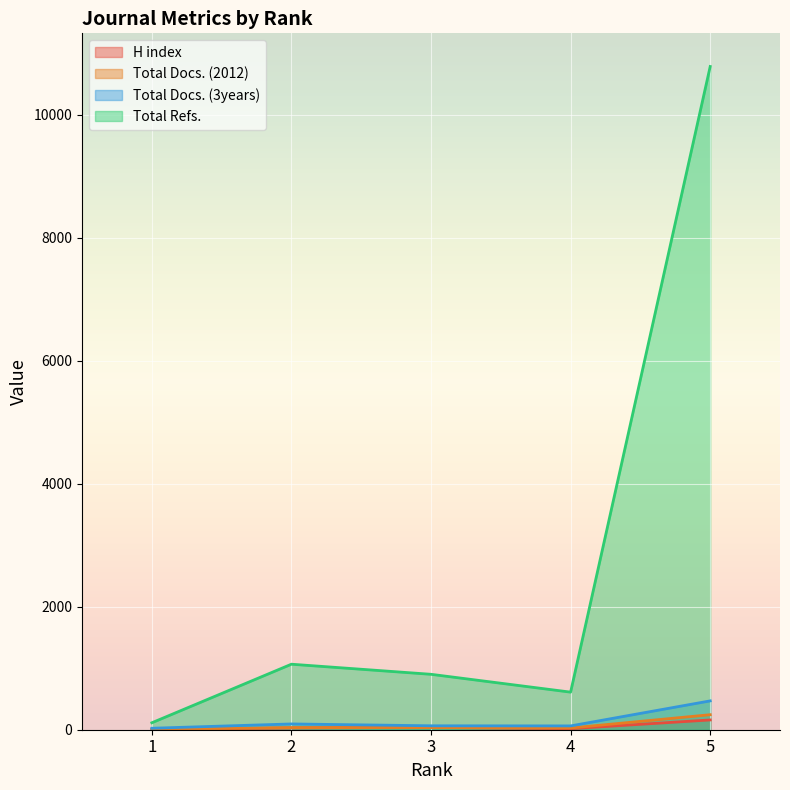

Rank the series at 1 from highest to lowest value.

Total Refs., Total Docs. (3years), H index, Total Docs. (2012)